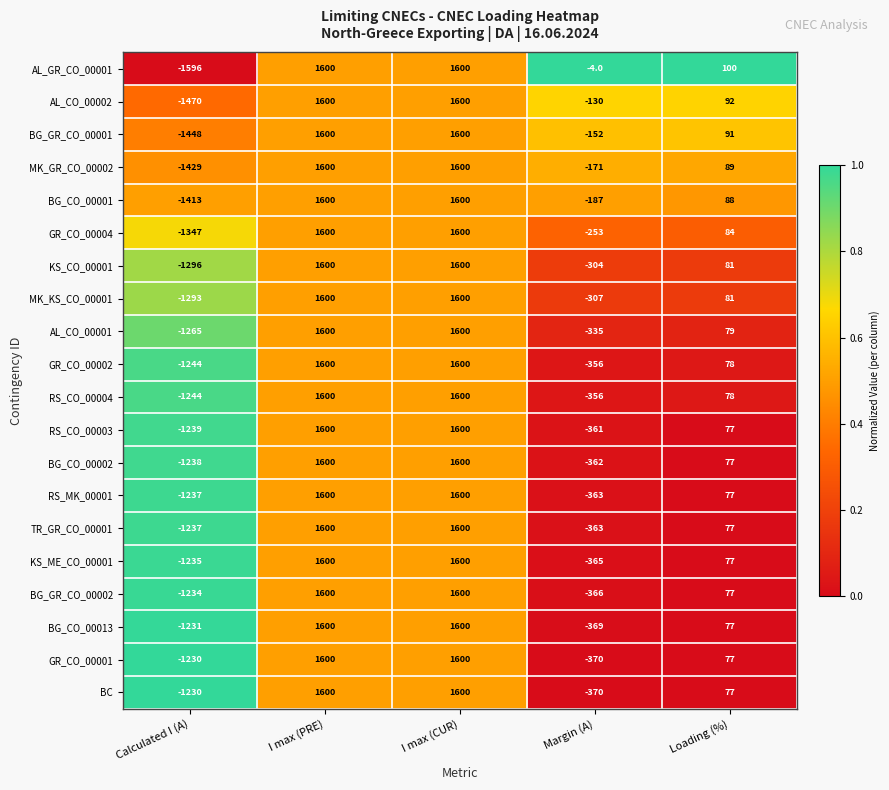

What is the total value across all series at Calculated I (A)?

-26156